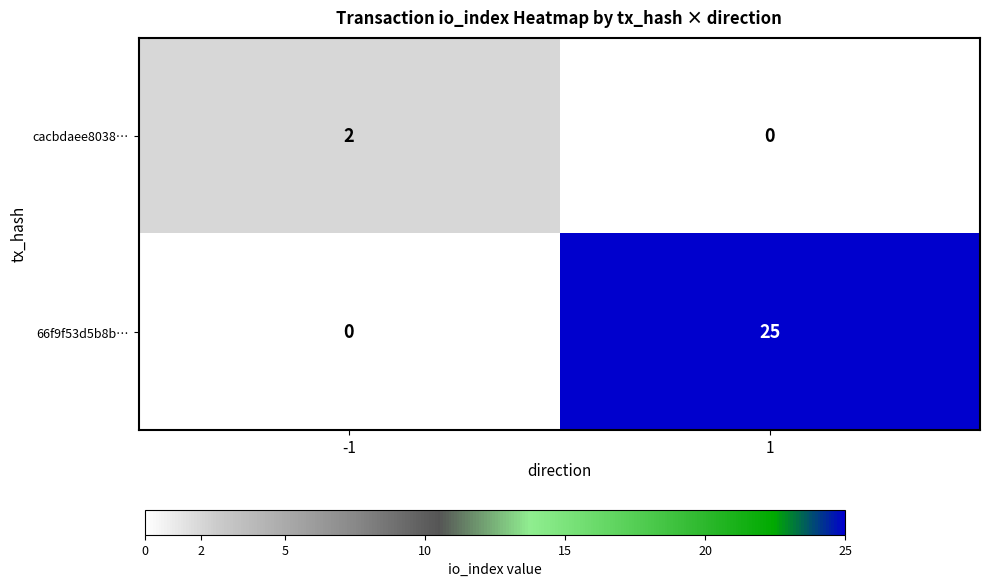

Count the number of categories in the chart.

2